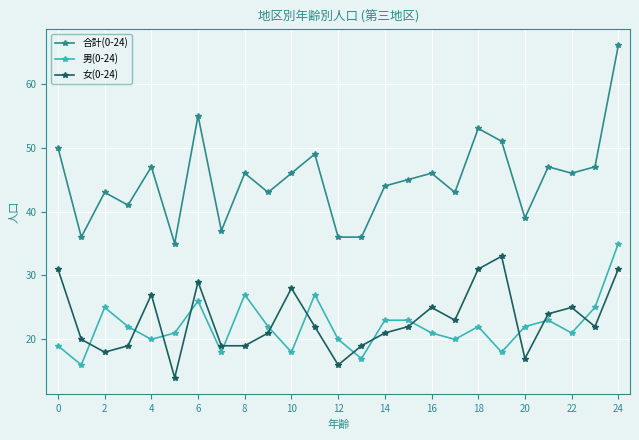

True or false: 男(0-24) has more than 1 points higher than both neighbors.

True